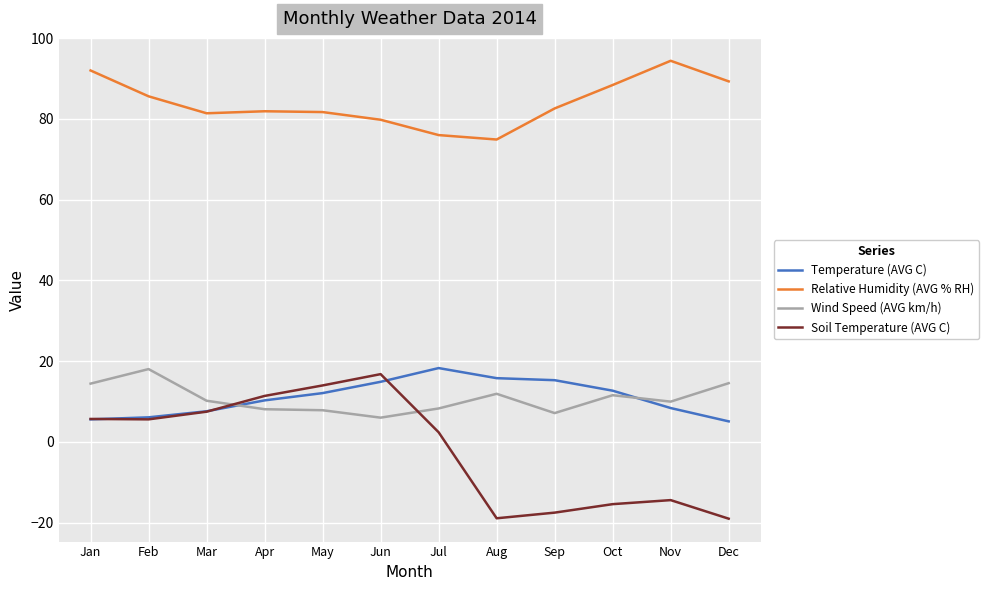

True or false: Wind Speed (AVG km/h) and Relative Humidity (AVG % RH) cross at least once.

False